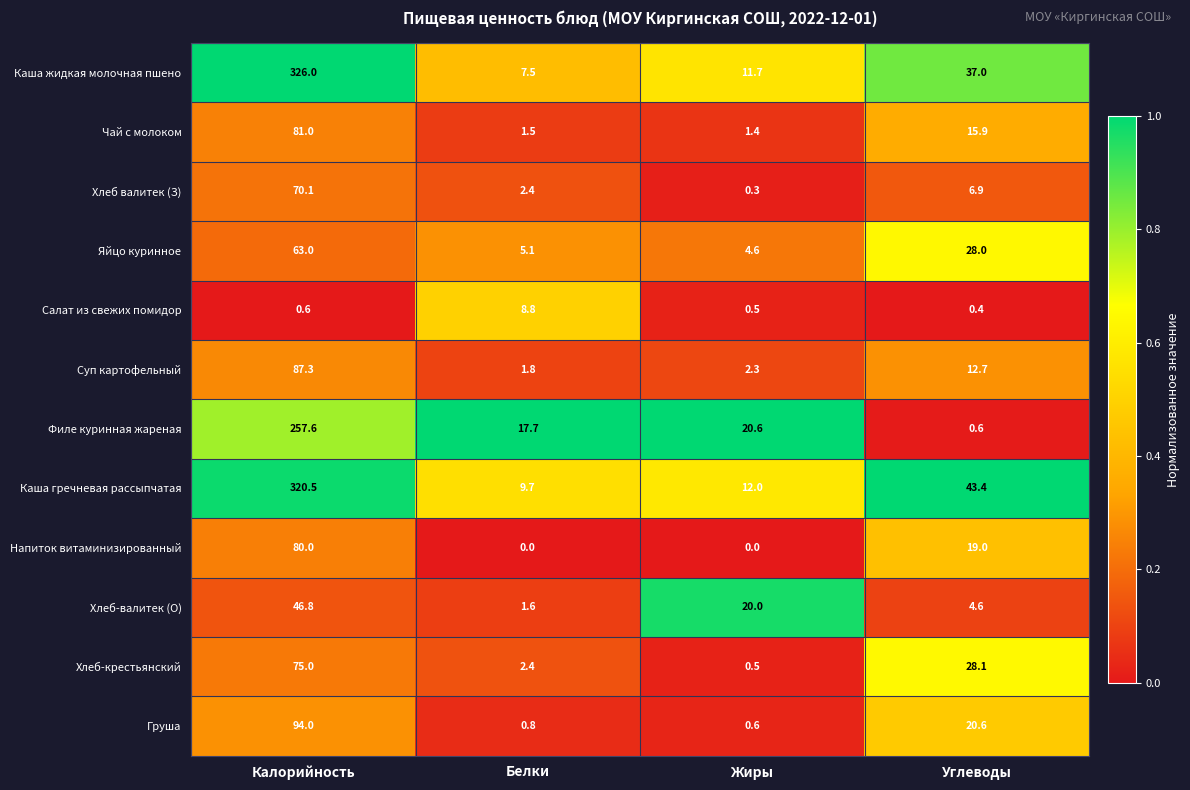

List the series in order of their peak value, highest first.

Каша жидкая молочная пшено, Каша гречневая рассыпчатая, Филе куринная жареная, Груша, Суп картофельный, Чай с молоком, Напиток витаминизированный, Хлеб-крестьянский, Хлеб валитек (З), Яйцо куринное, Хлеб-валитек (О), Салат из свежих помидор